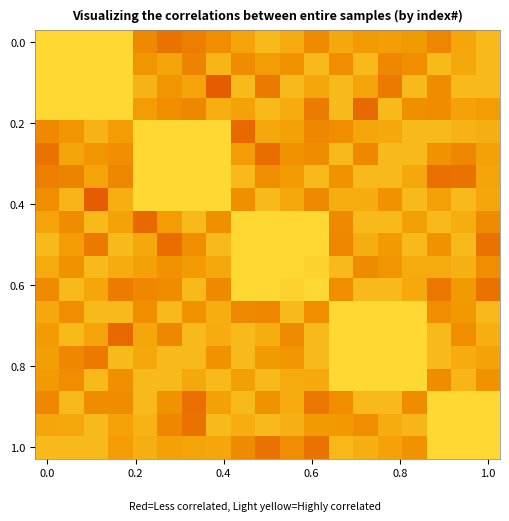

Count the number of data series in this chart.

19